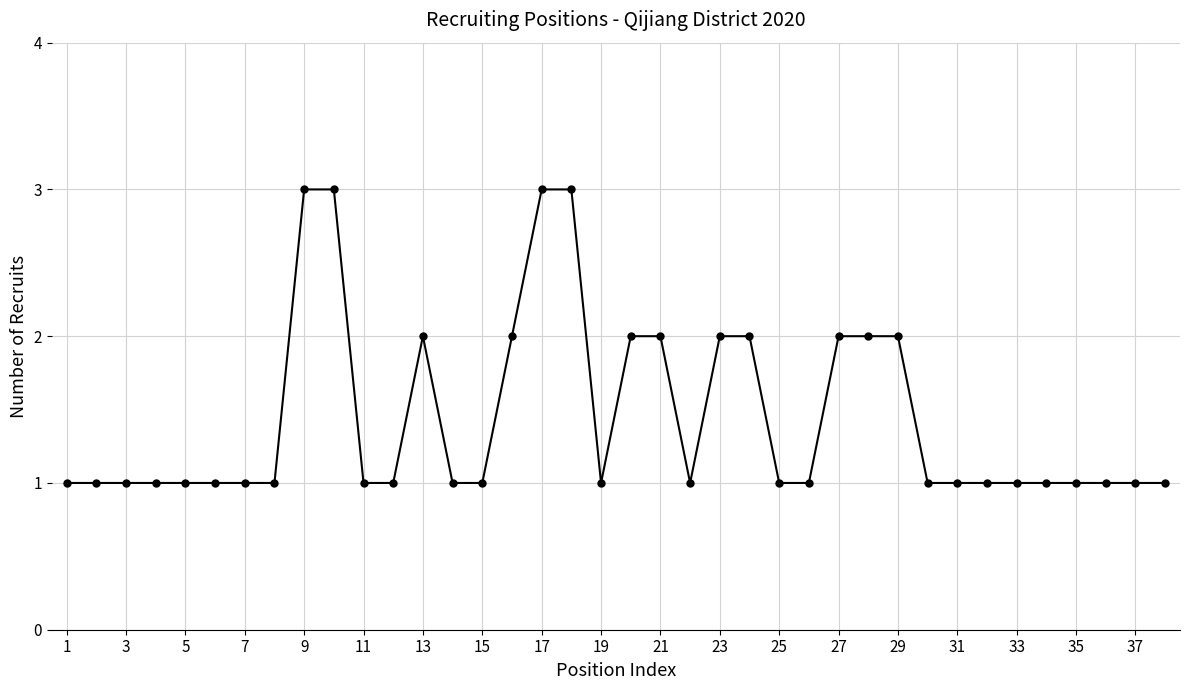

What is the value of the 23rd point from the left?

2